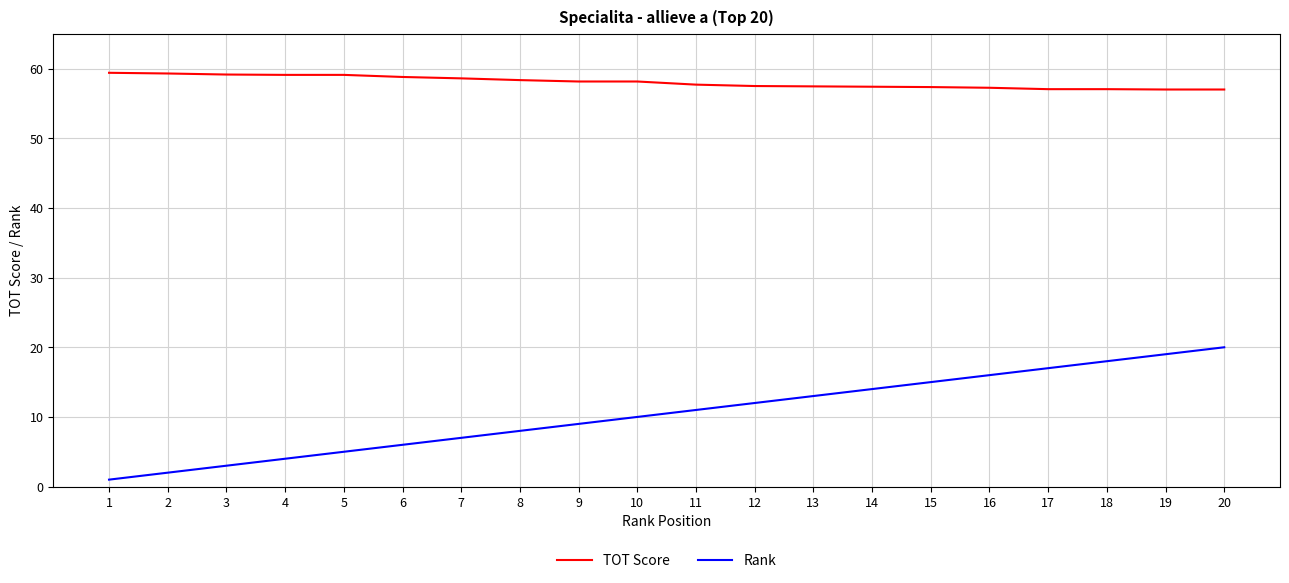

True or false: TOT Score and Rank cross at least once.

False